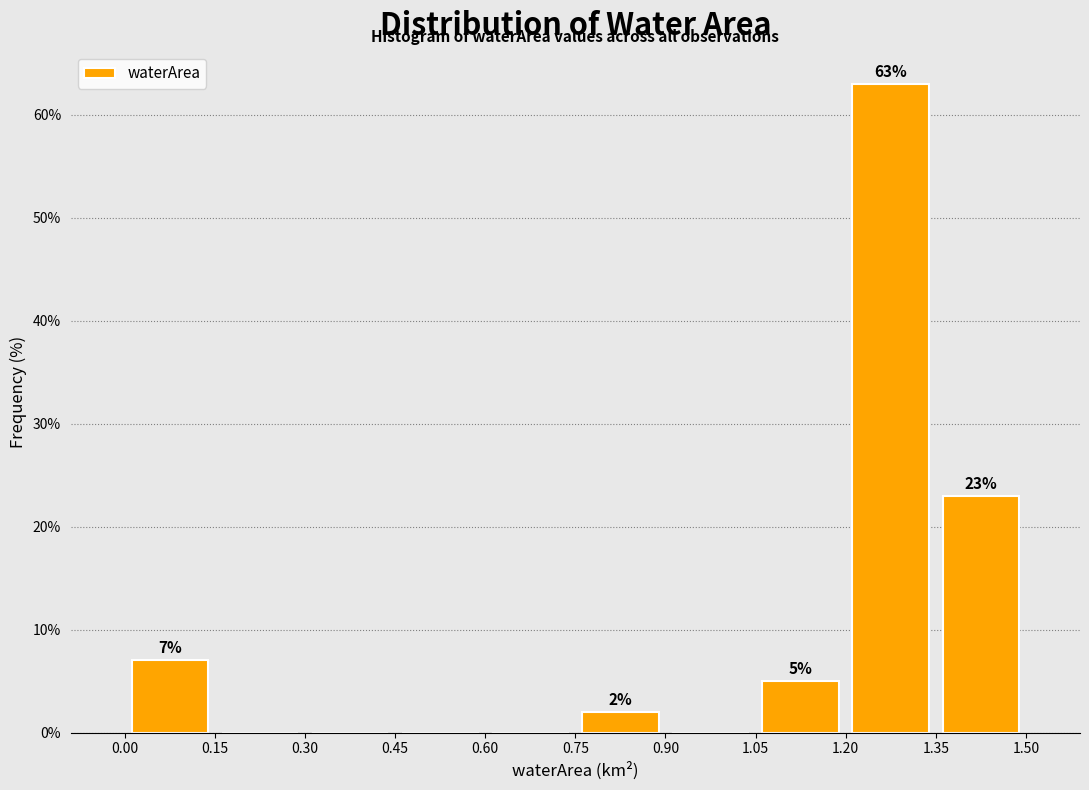

Over which range of the x-axis is the bar tallest?

1.20 to 1.35